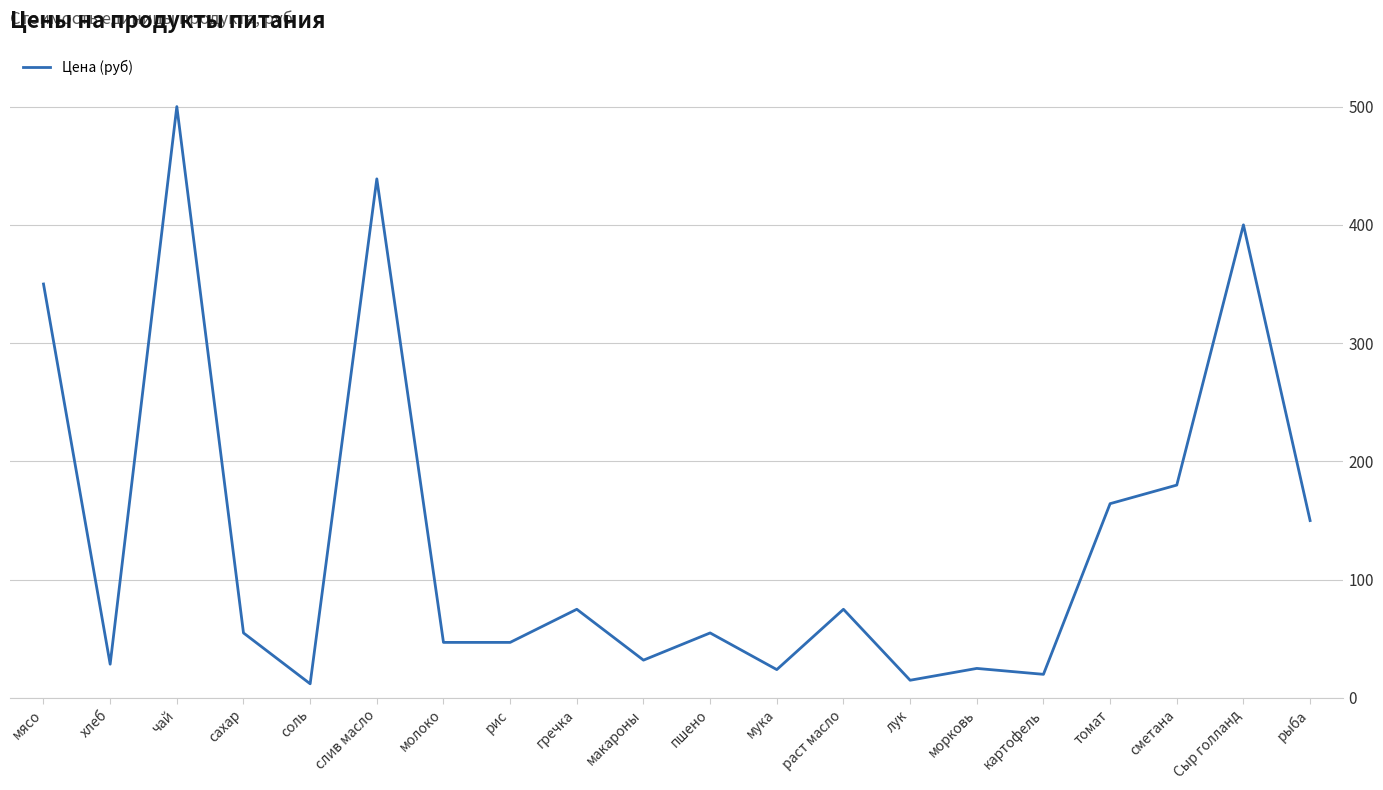

Which label corresponds to the largest value in the chart?

чай